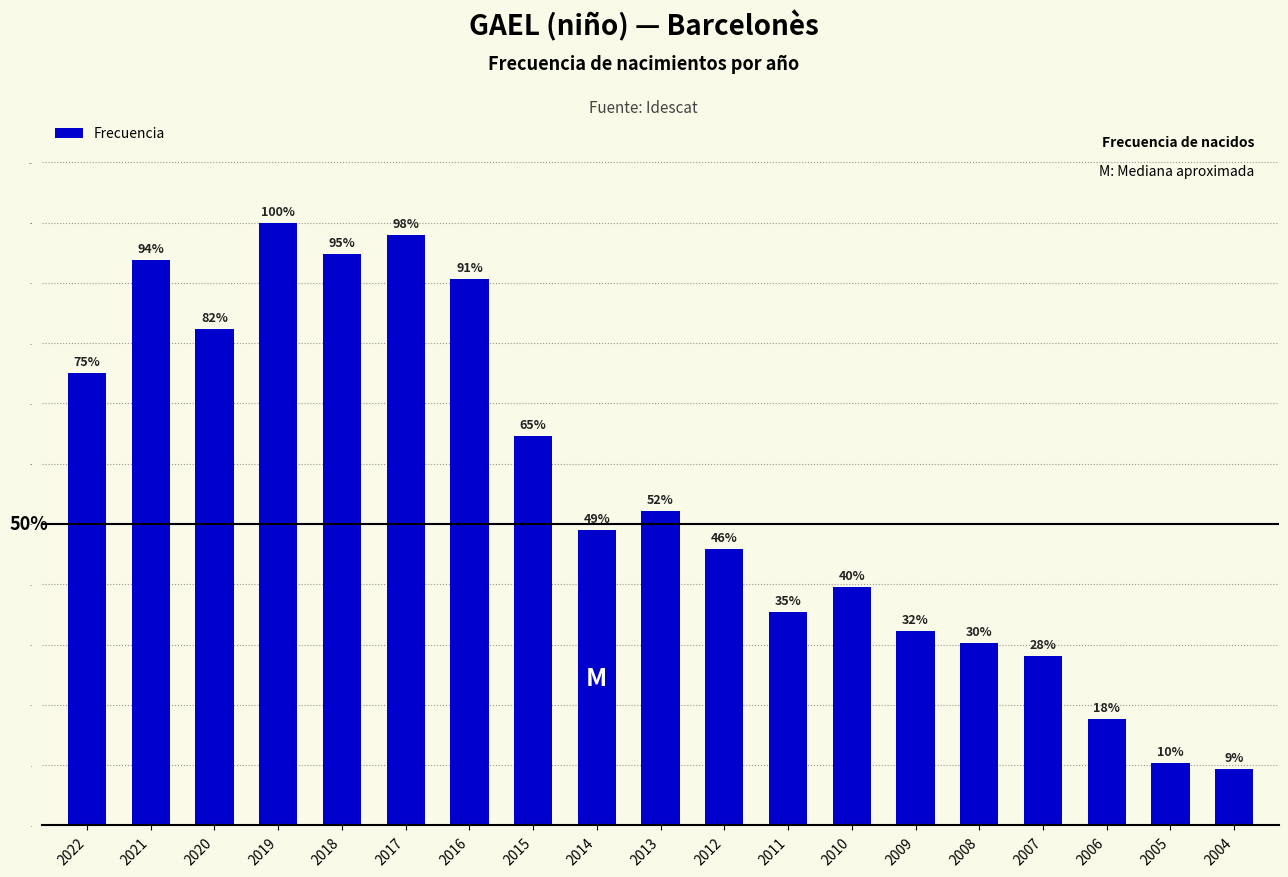

Reading left to right, list all the values displayed in this chart.

72	90	79	96	91	94	87	62	47	50	44	34	38	31	29	27	17	10	9